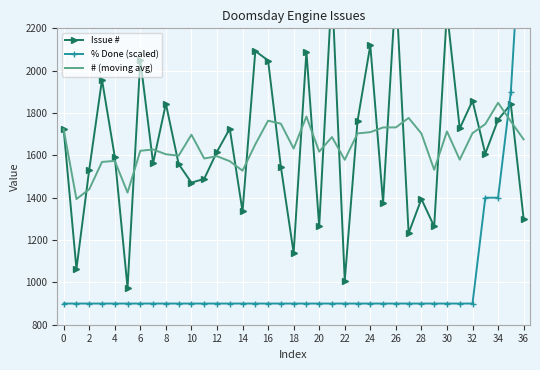

Between 21 and 31, which series saw the biggest shift?

Issue #